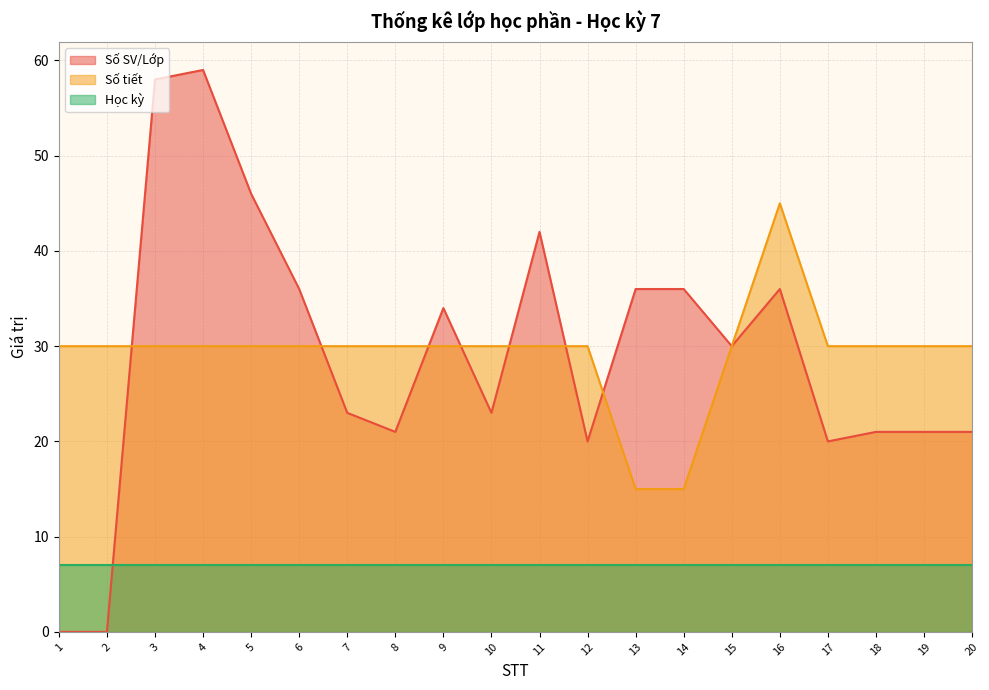

Which series changed the most between 4 and 5?

Số SV/Lớp